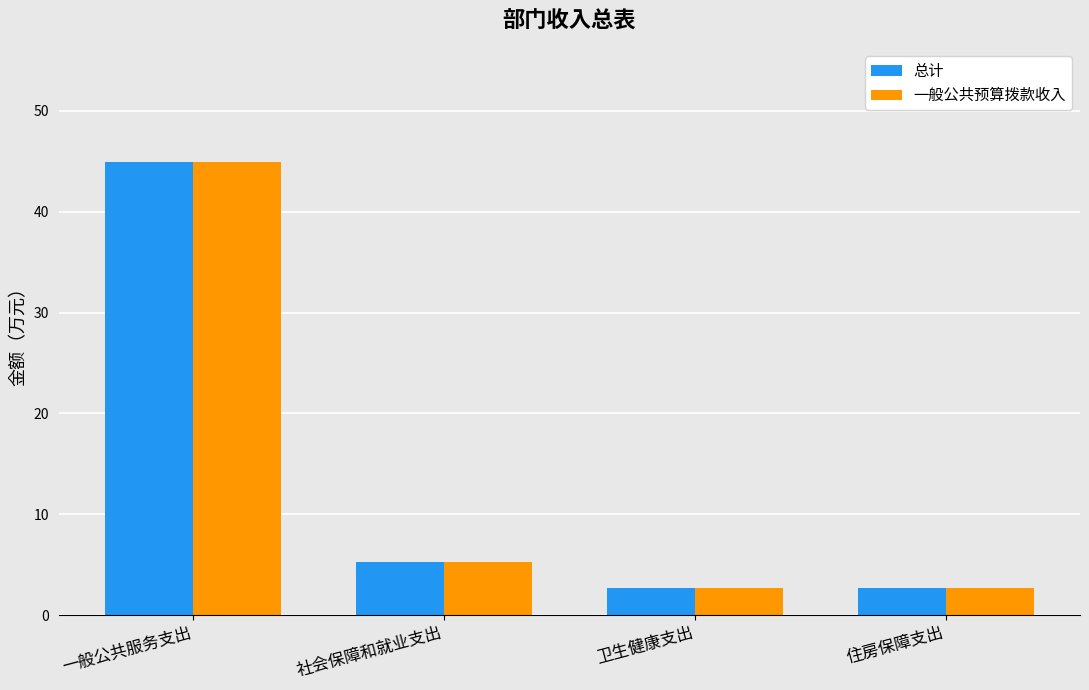

What is the highest value of the 一般公共预算拨款收入 series?

44.9